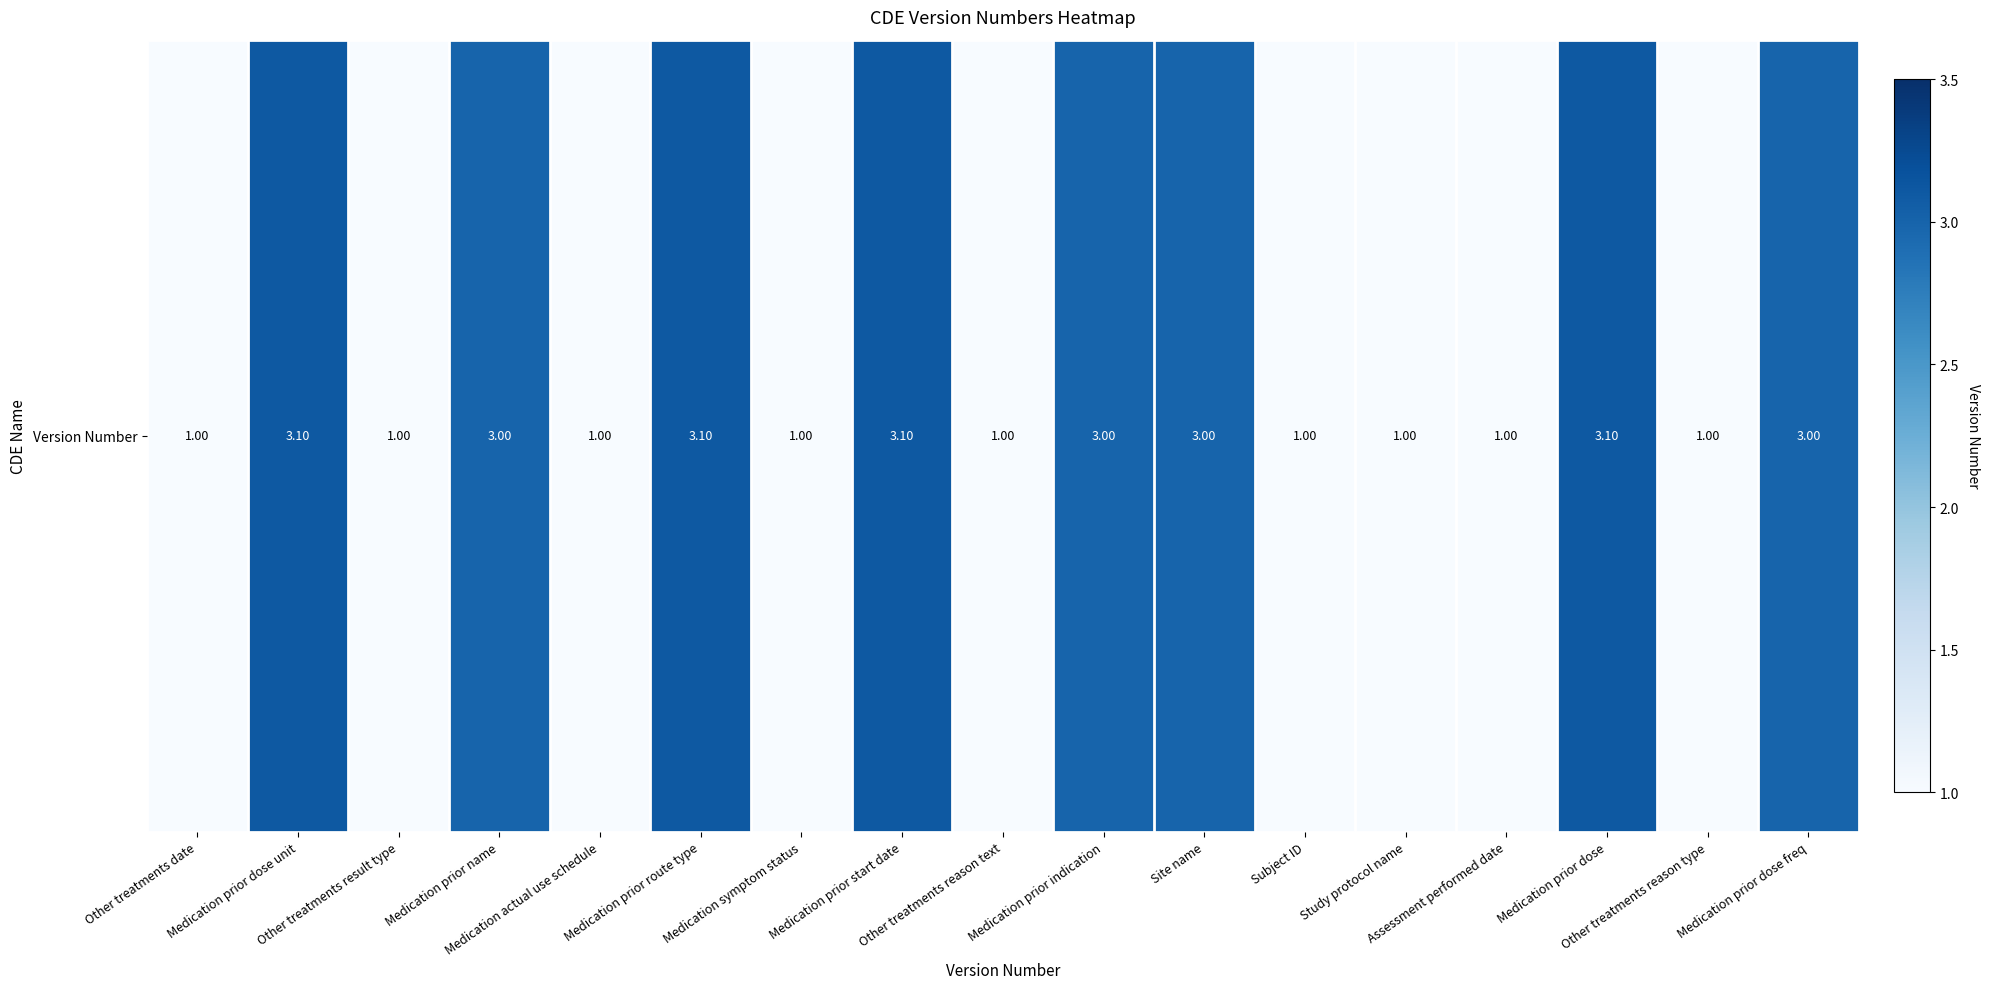

Approximately how many times larger is the value at Assessment performed date compared to Medication prior start date?

0.3